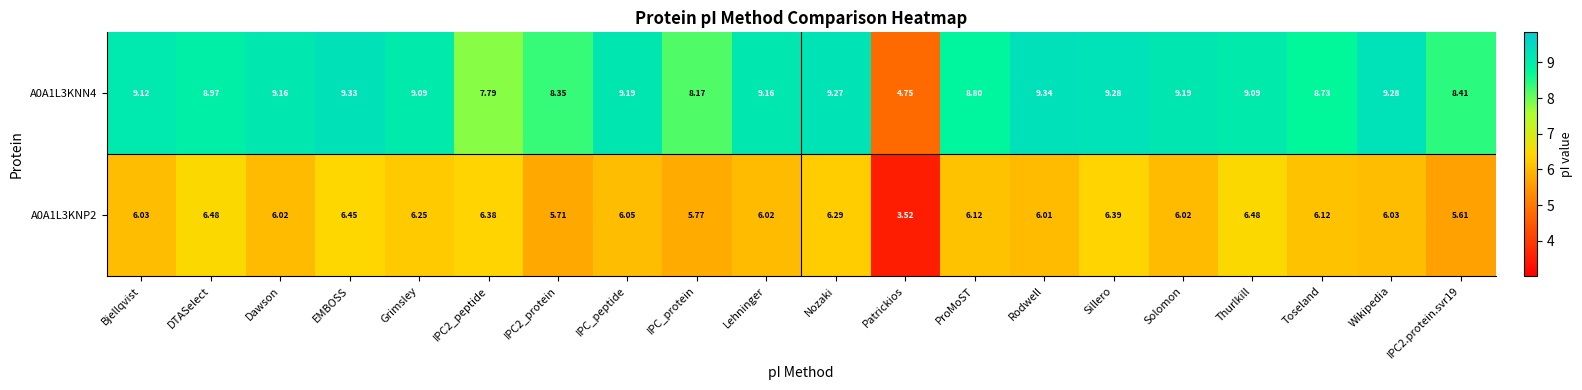

Rank the series at Rodwell from lowest to highest value.

A0A1L3KNP2, A0A1L3KNN4